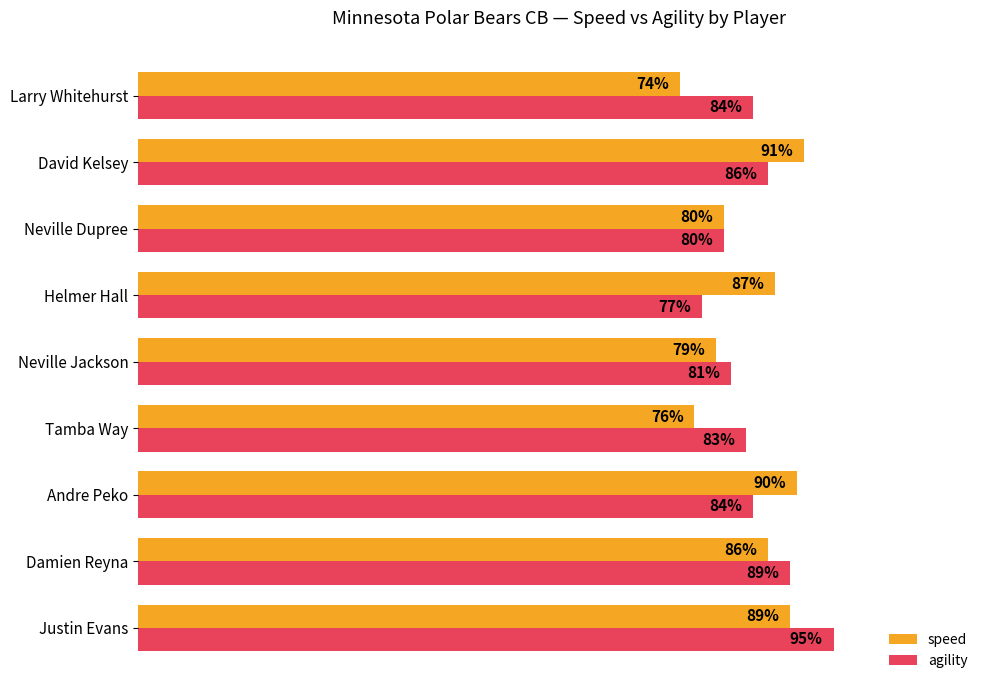

Which series has the widest spread of values?

agility